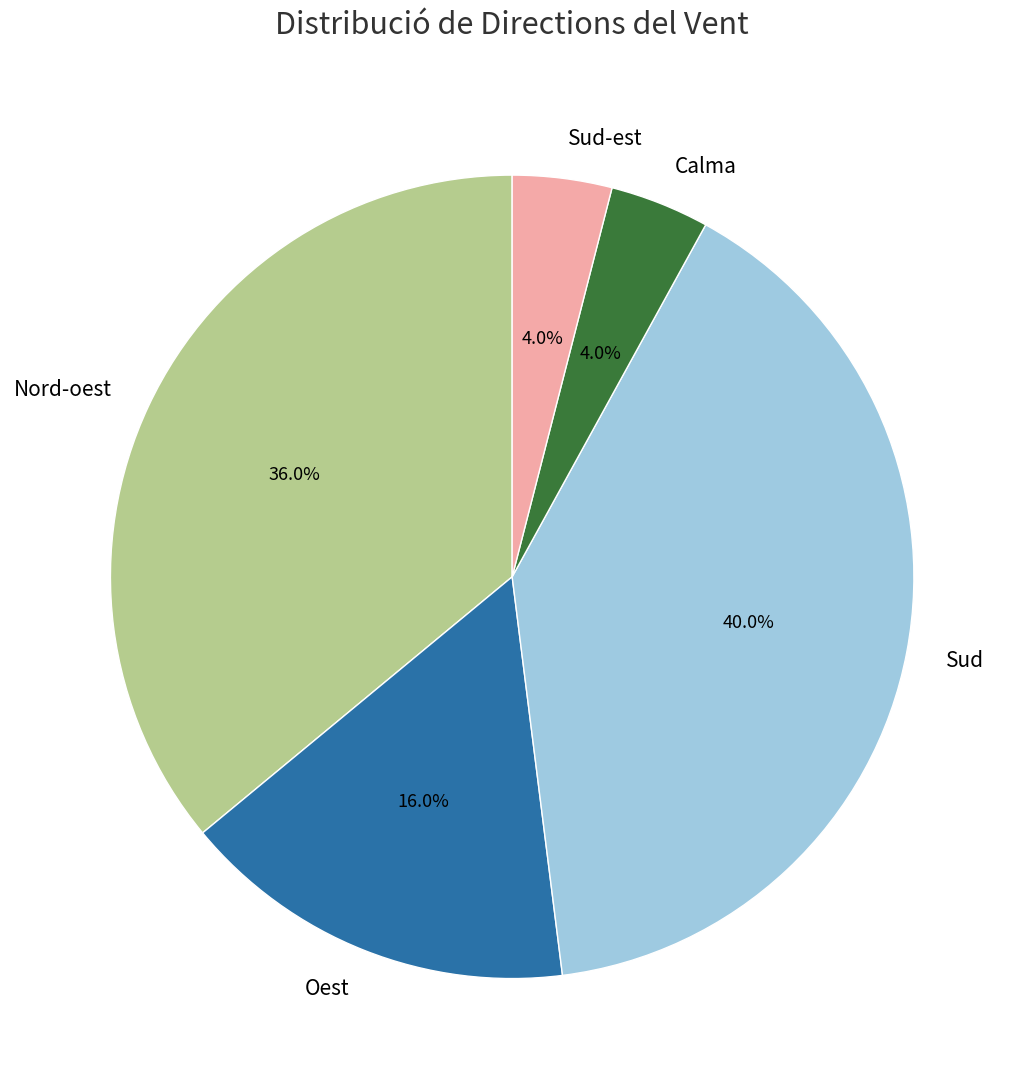

Count the number of slices in the pie.

5